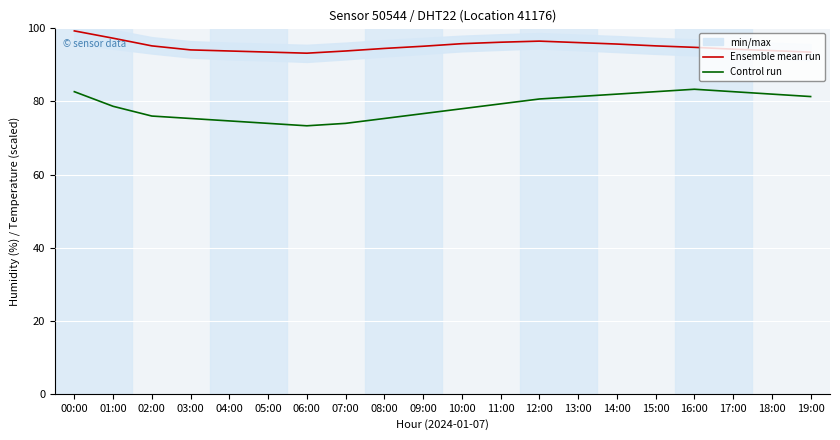

Rank the series by their maximum value, from lowest to highest.

Control run, Ensemble mean run